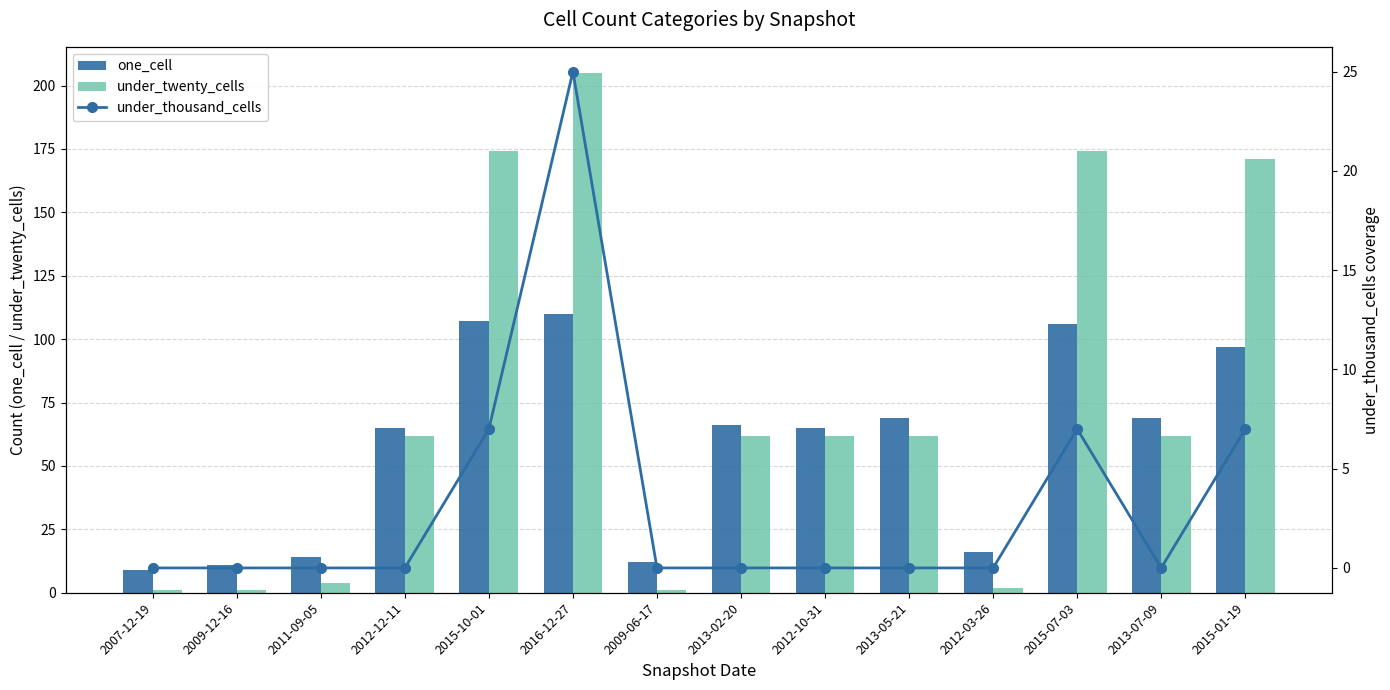

At which category does the chart reach its peak across all series?

2016-12-27